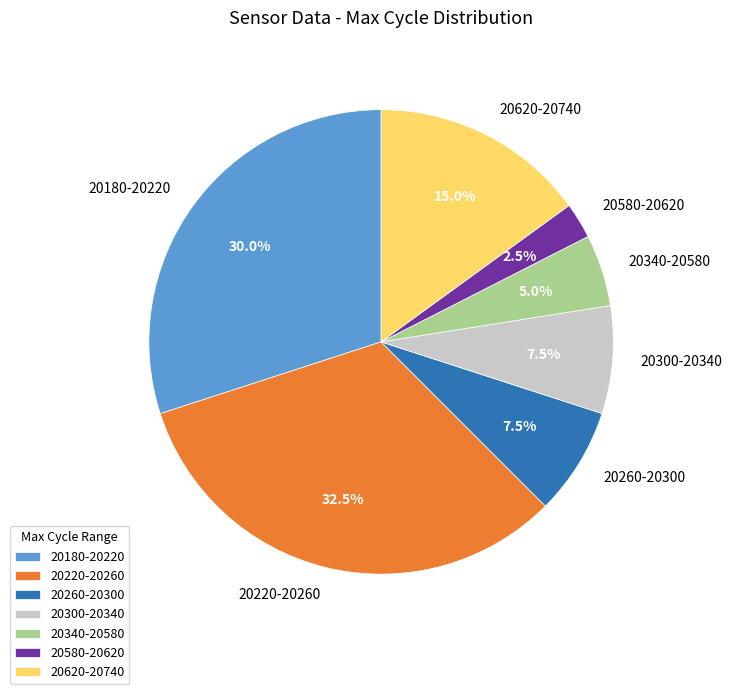

Which category has the smallest portion of the pie?

20580-20620